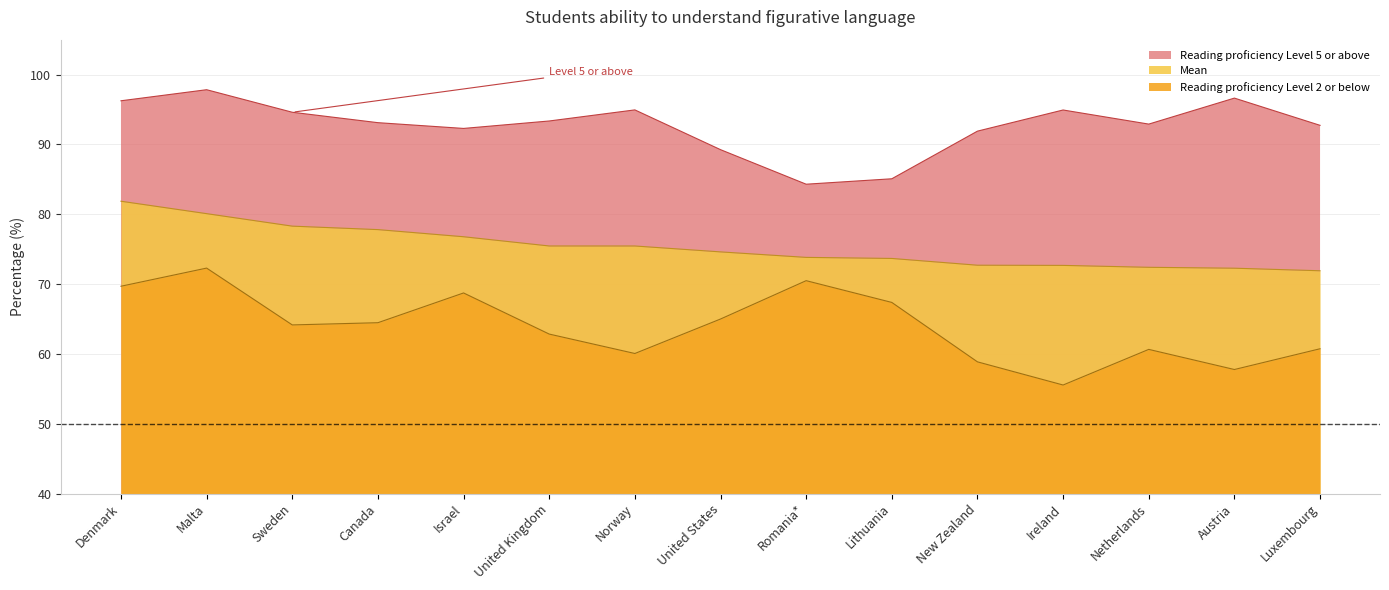

True or false: Reading proficiency Level 2 or below and Reading proficiency Level 5 or above intersect in this chart.

False